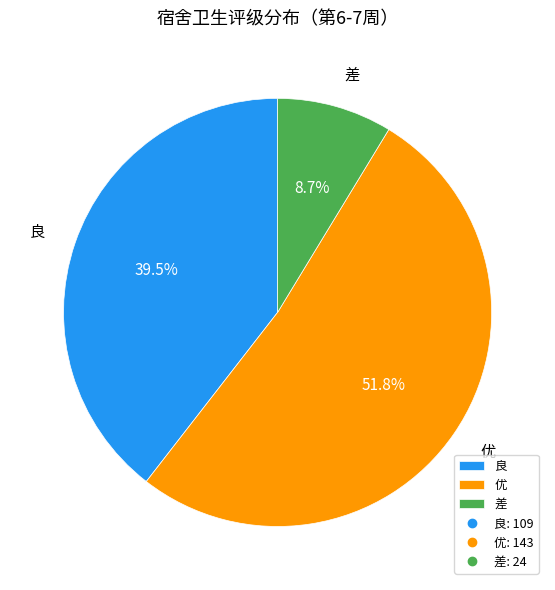

How many segments does this pie chart have?

3